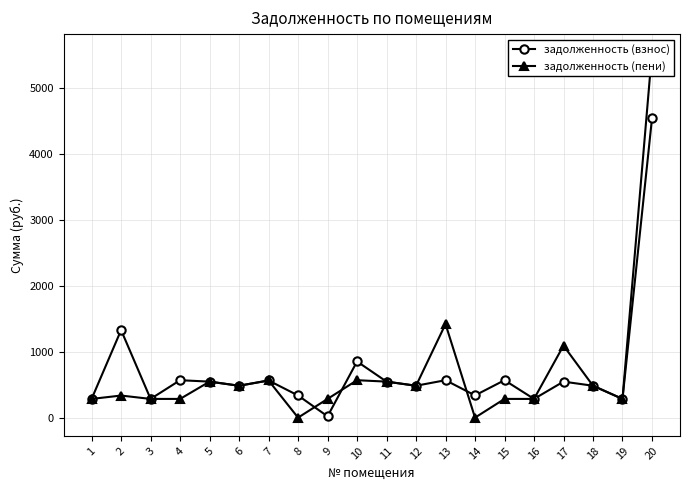

Where is задолженность (взнос) nearest to the value 2281?

2